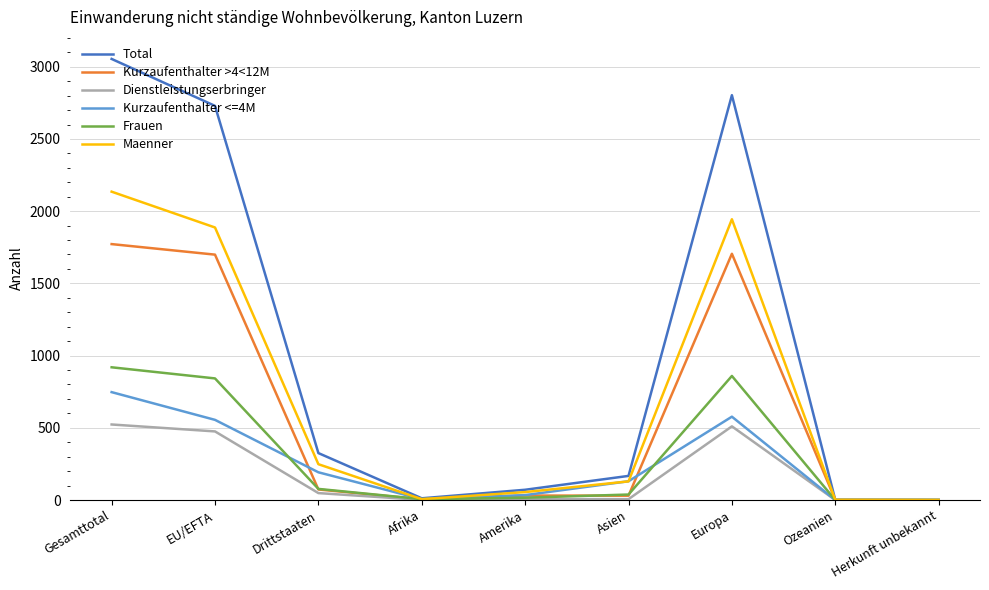

At how many categories does at least one series exceed 3029?

1